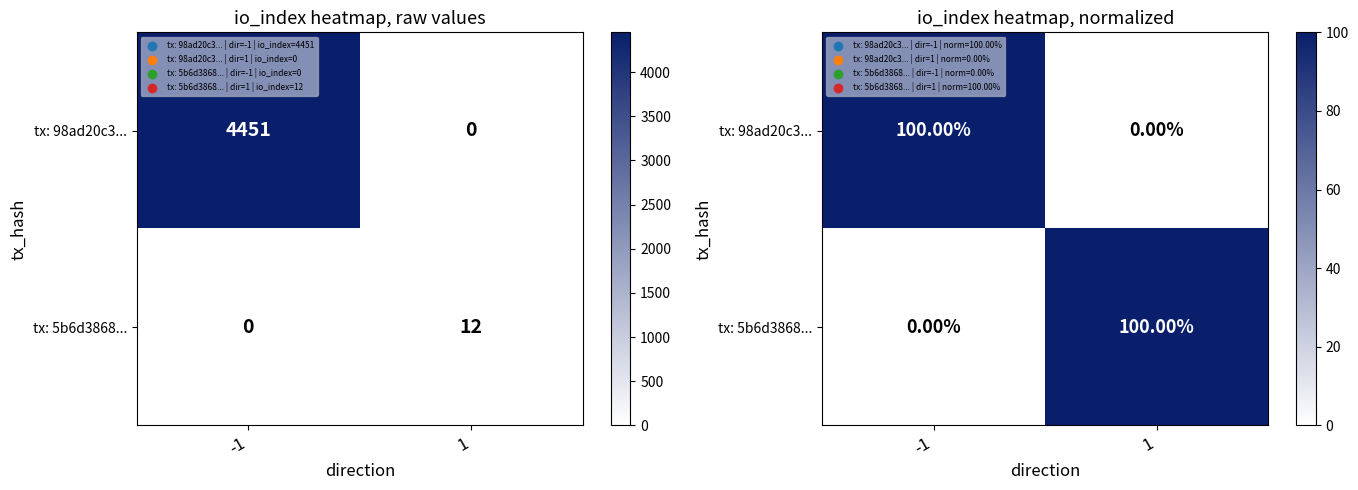

What is the difference between the maximum and minimum values in the tx: 5b6d3868... series?

100